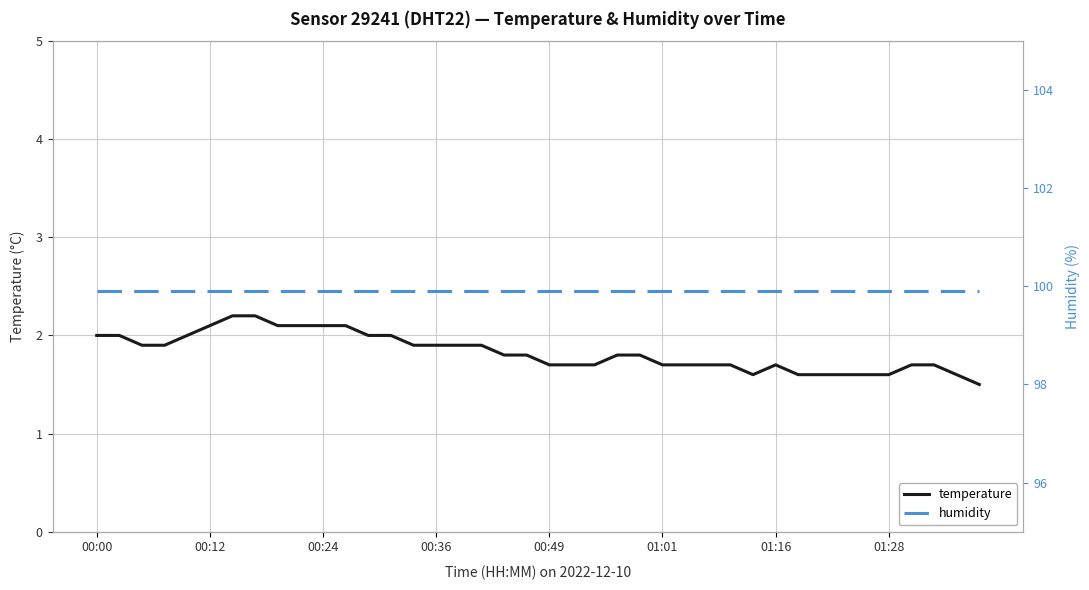

The temperature series shows 1.7 at 01:16. True or false?

True